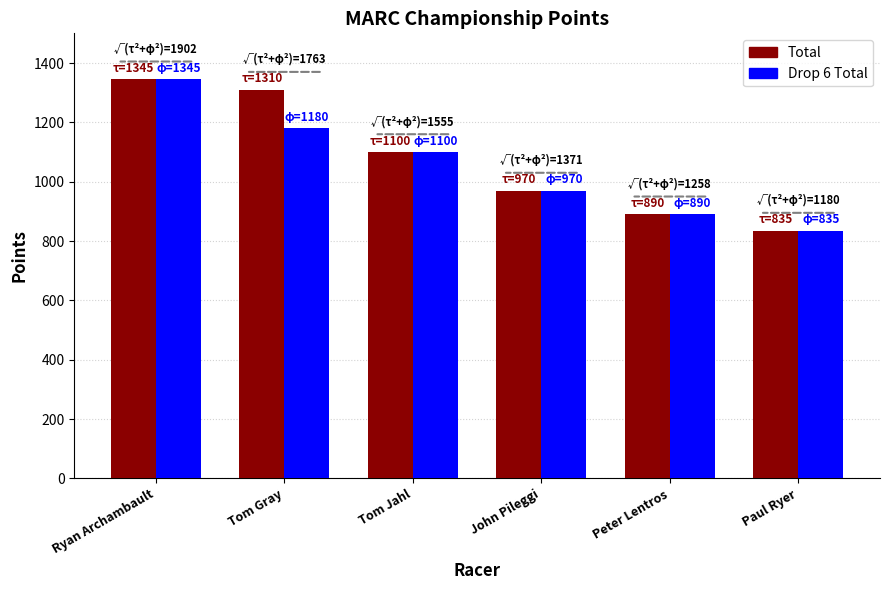

What is the sum of the Drop 6 Total values at Peter Lentros and Tom Gray?

2070